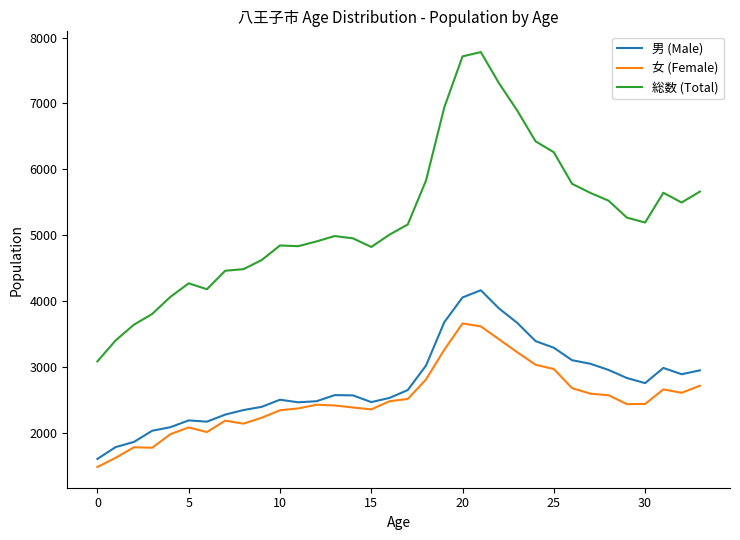

Which series has the largest total across all categories?

総数 (Total)